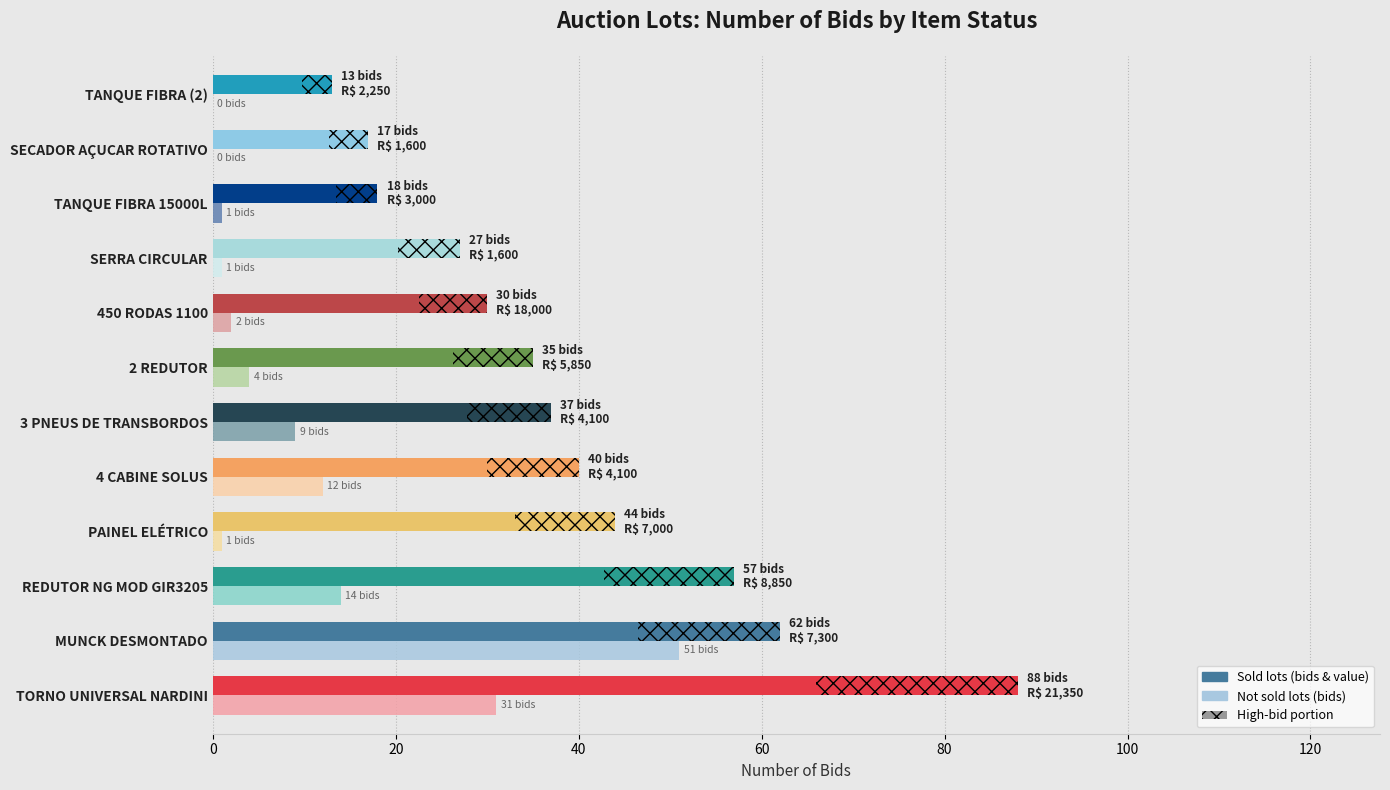

How many distinct data groups are displayed?

2